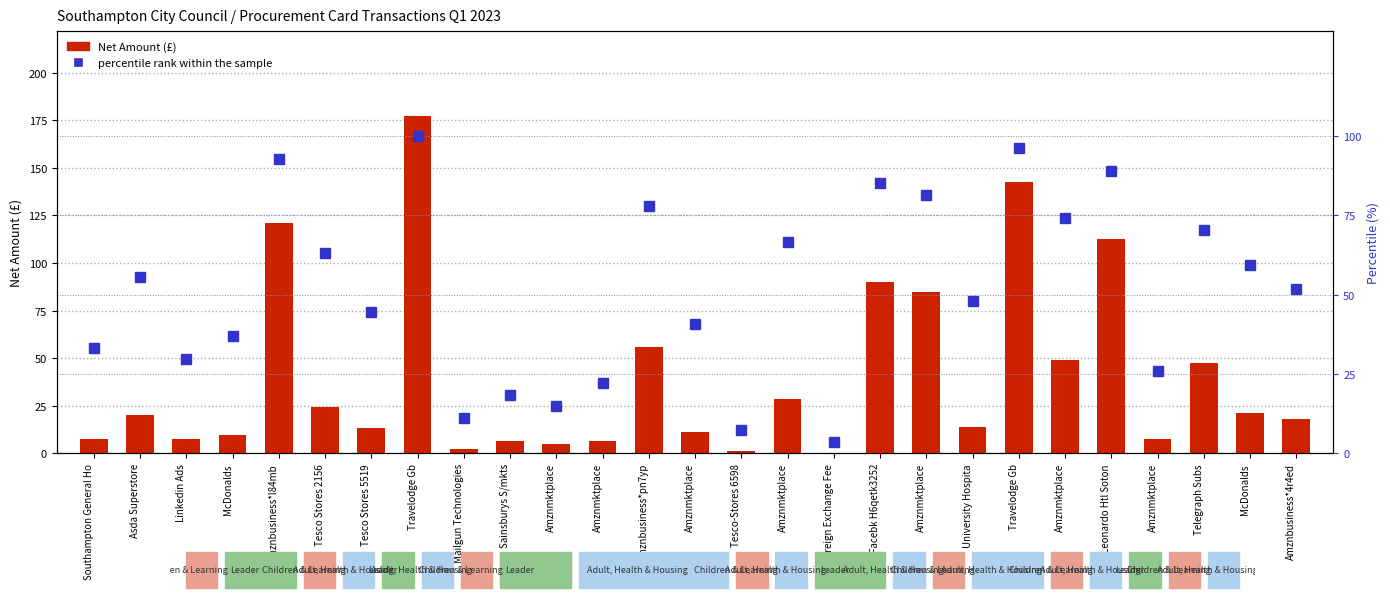

How many data points in Net_Amount are less than 17?

13